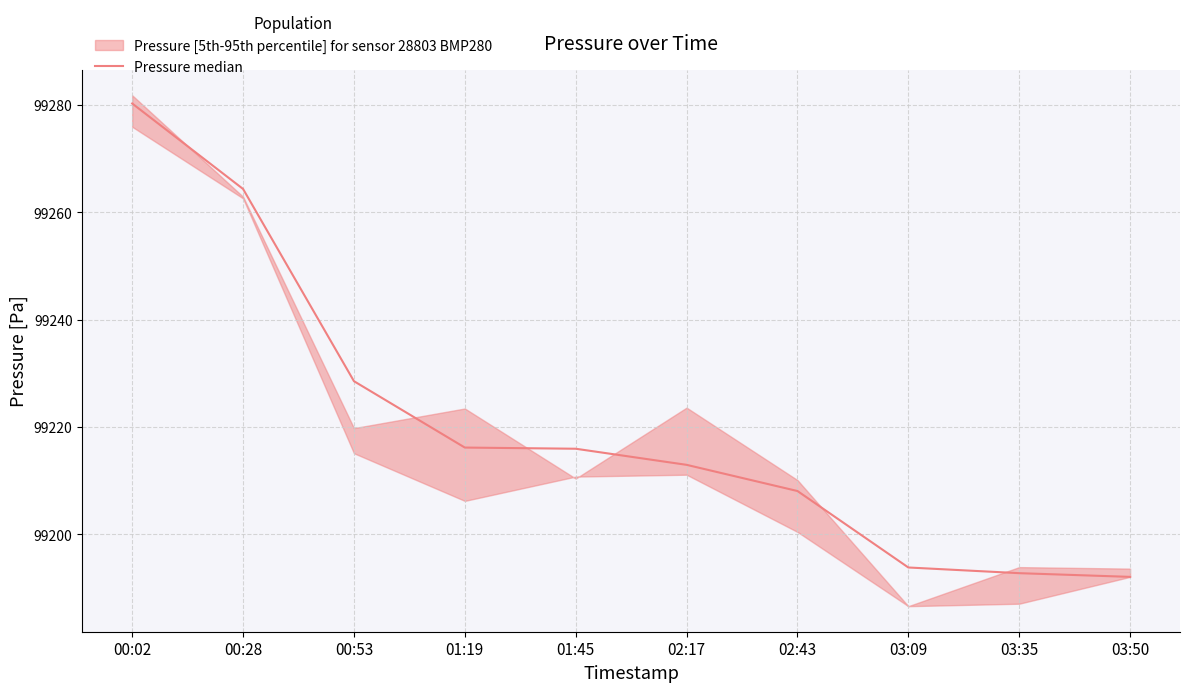

Which has a higher value, 00:53 or 02:17?

00:53